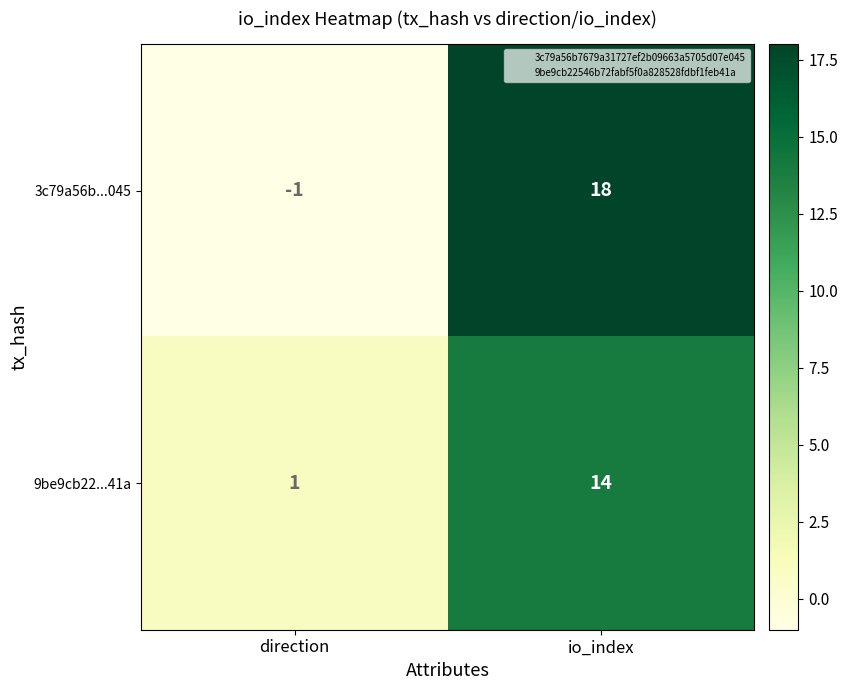

How many data points in 9be9cb22...41a are less than 14?

1